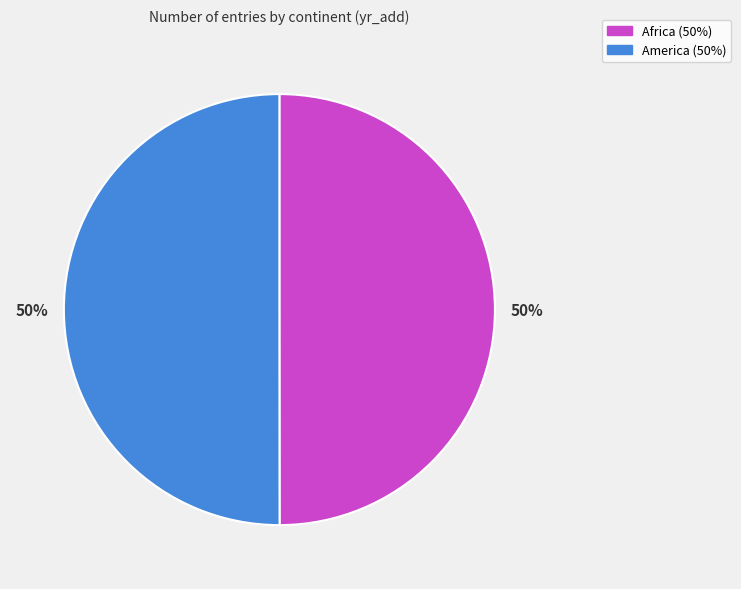

The America slice represents 37% of the pie. True or false?

False